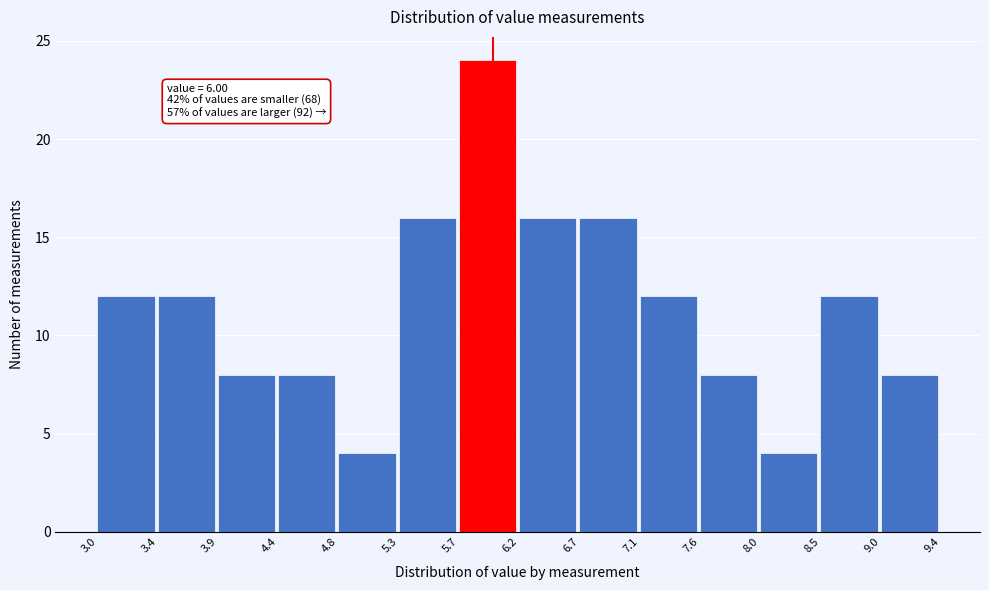

Over which range of the x-axis is the bar tallest?

5.7 to 6.2